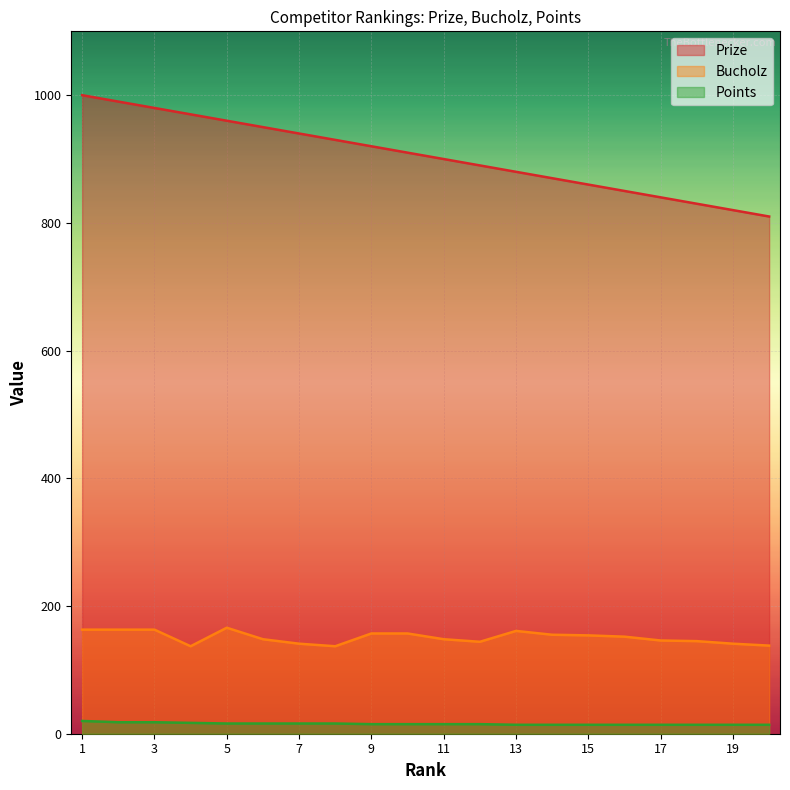

What is the spread (max minus min) of values at 9?

905